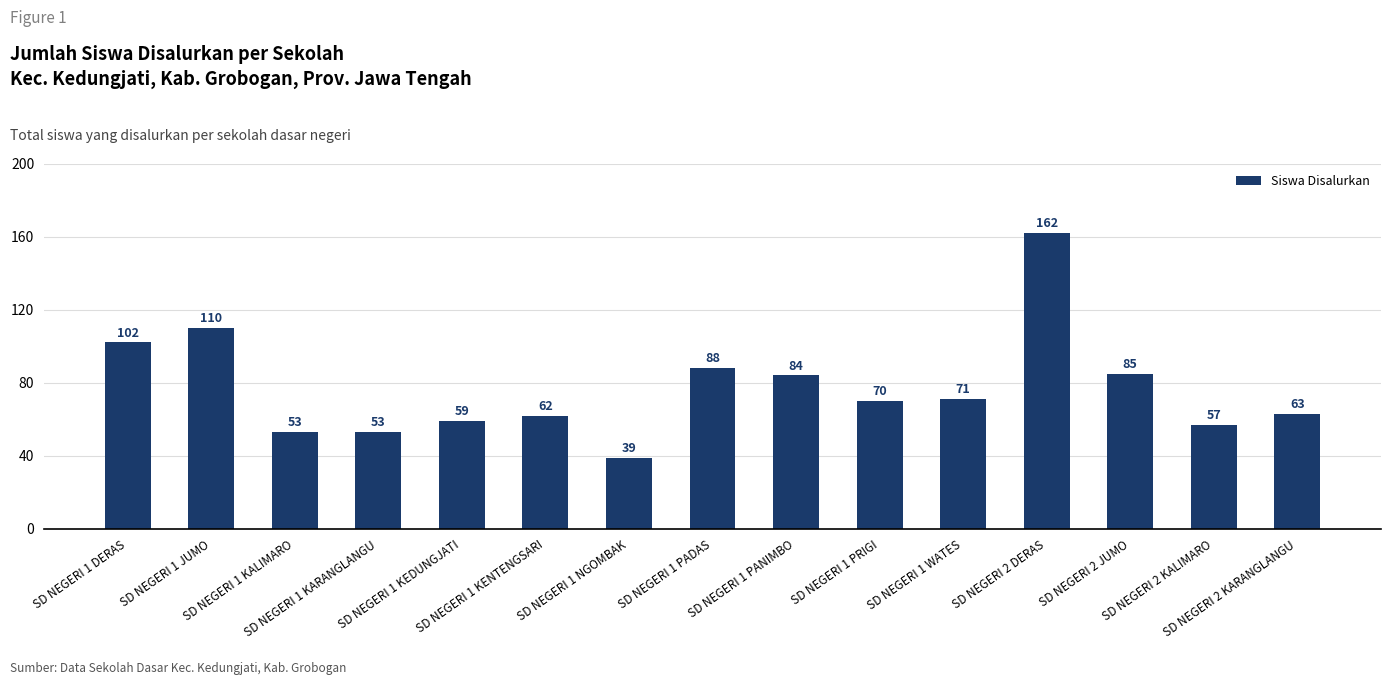

What is the value of the 9th bar from the left?

84